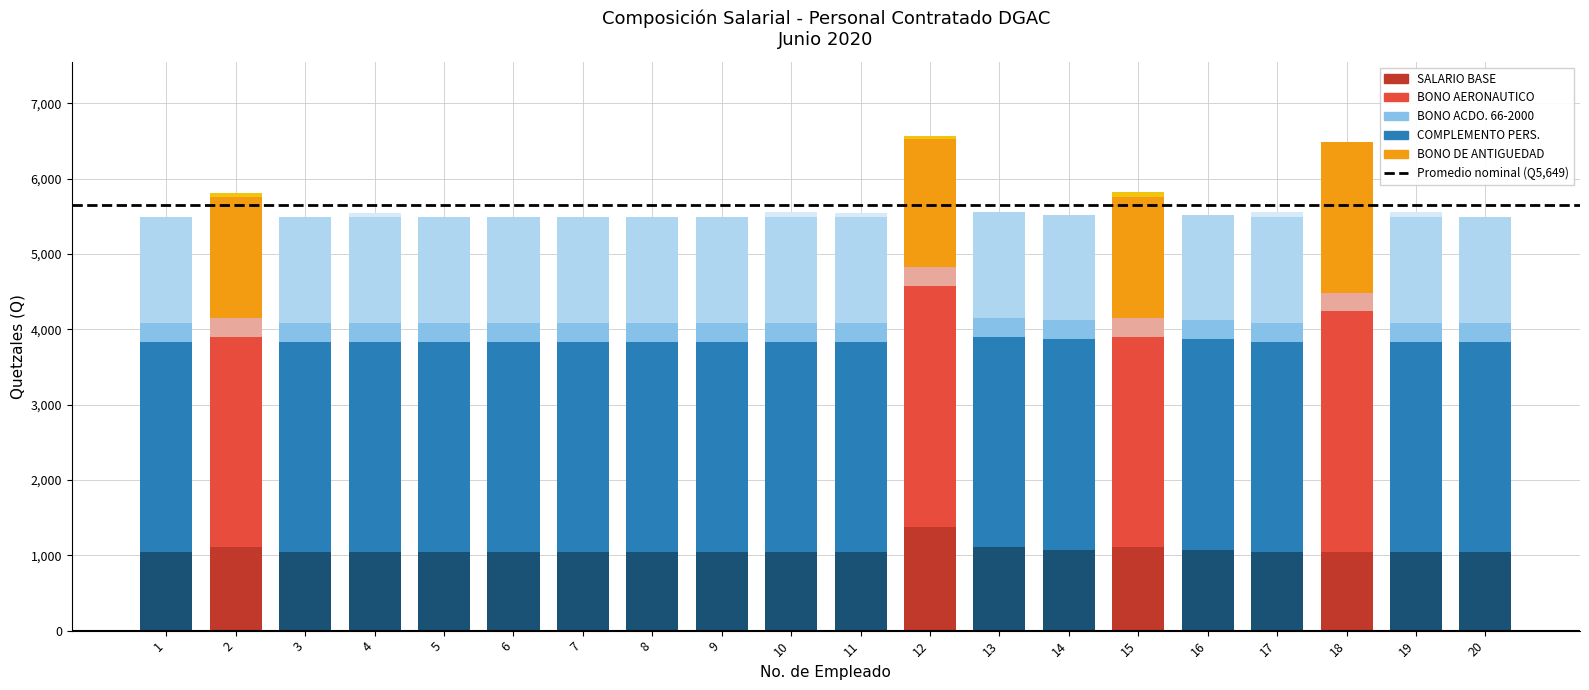

The value of SALARIO BASE at 11 is 408. True or false?

False